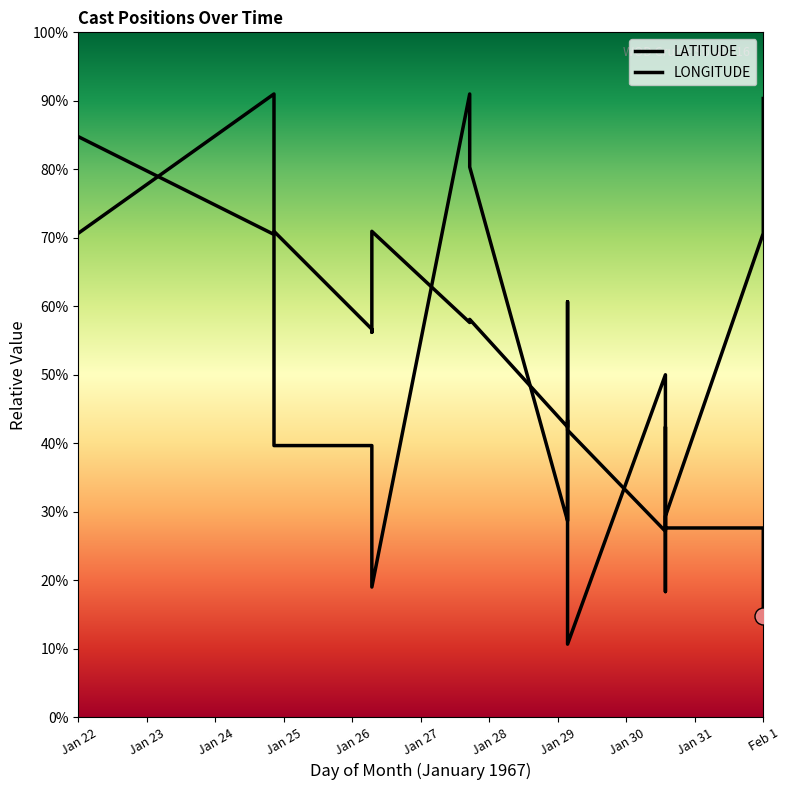

Which series reaches the minimum Y coordinate?

LONGITUDE